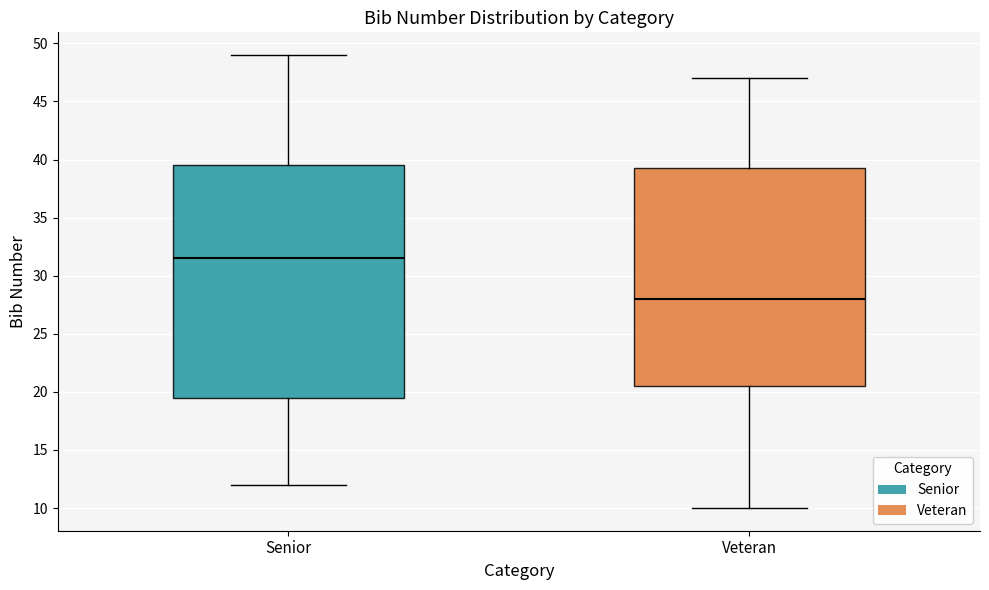

Comparing the boxes themselves (not the whiskers), which one is the tallest?

Senior